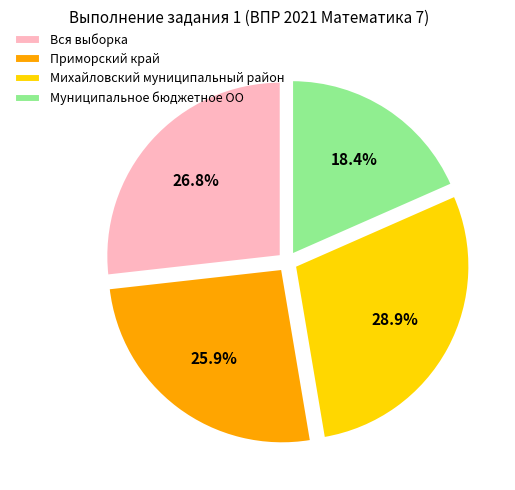

How much of the chart is everything except Приморский край?

74.1%